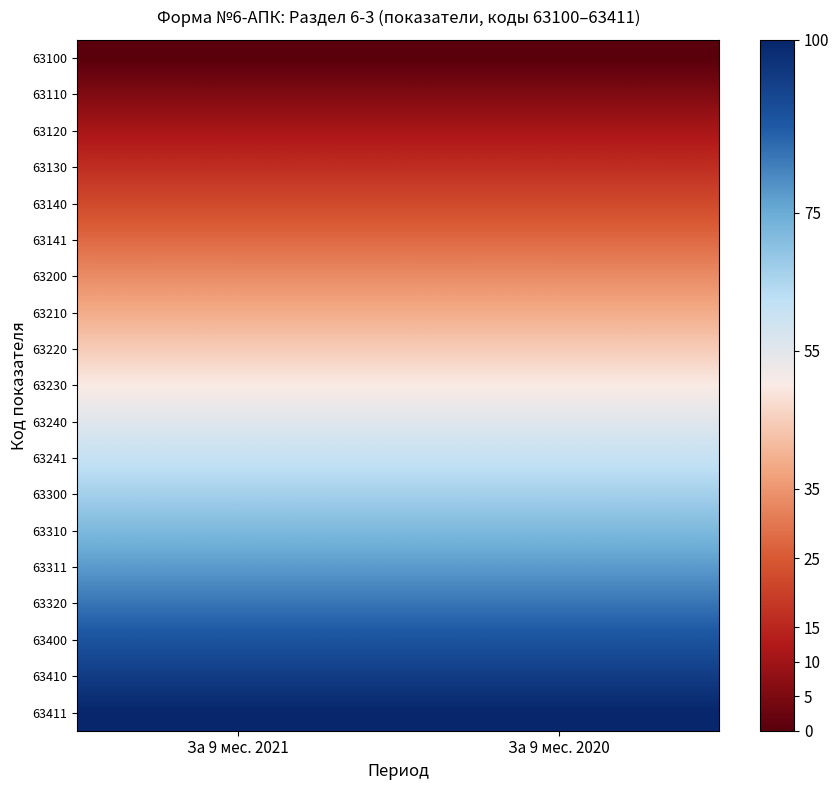

What is the difference between the highest and lowest values at За 9 мес. 2020?

100.0